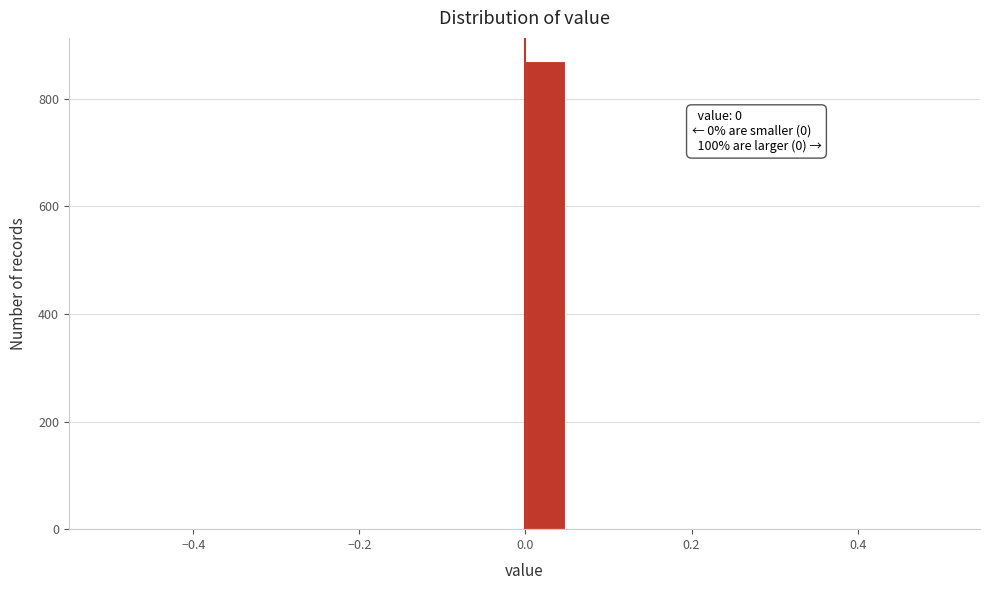

Around what value on the x-axis is the tallest bar? Give the approximate position of its centre, as read against the axis.

0.02